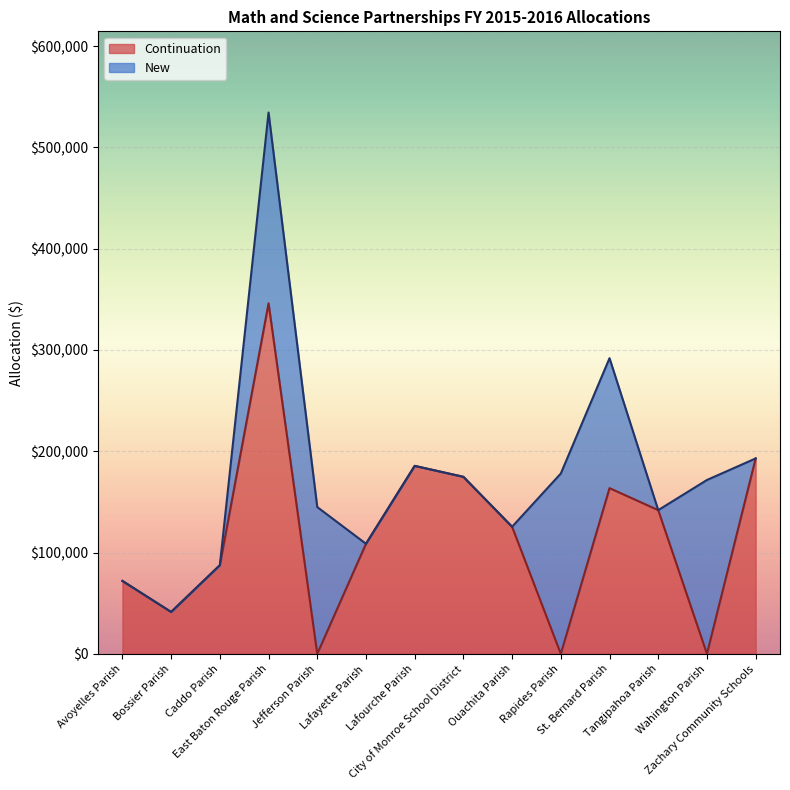

Is it true that the value at Ouachita Parish is 125451?

True